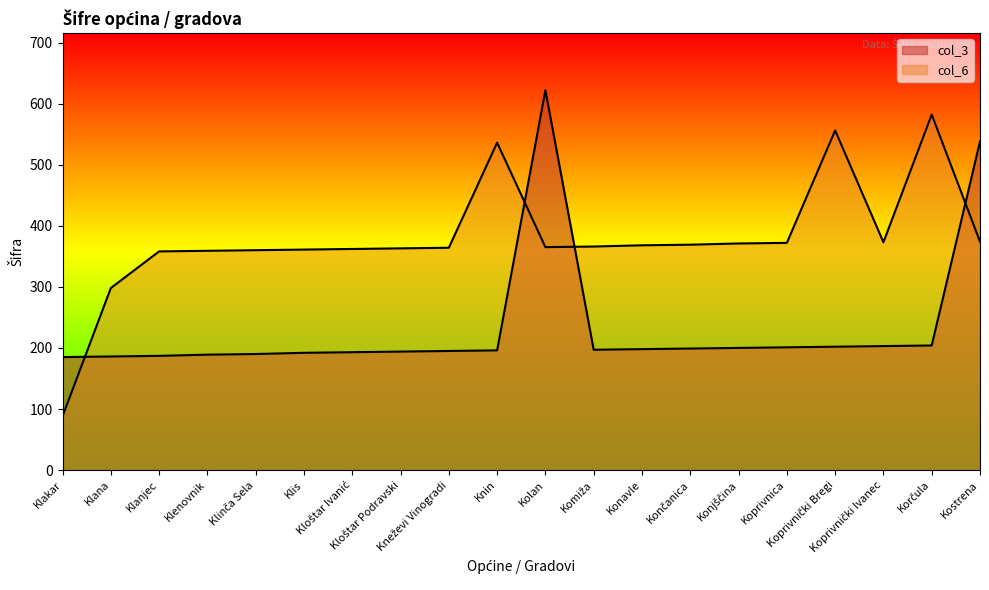

After their last crossing, which series has the higher values: col_3 or col_6?

col_3